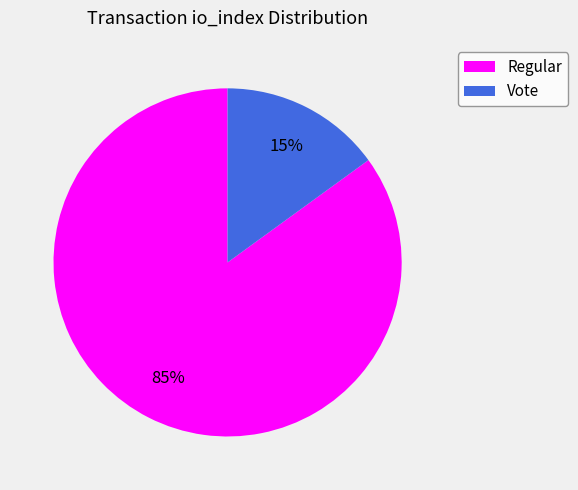

Do Vote and Regular together represent more than half of the pie?

Yes